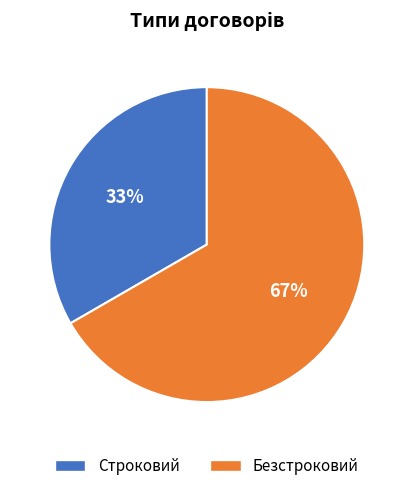

Rank the categories by value from highest to lowest.

Безстроковий, Строковий